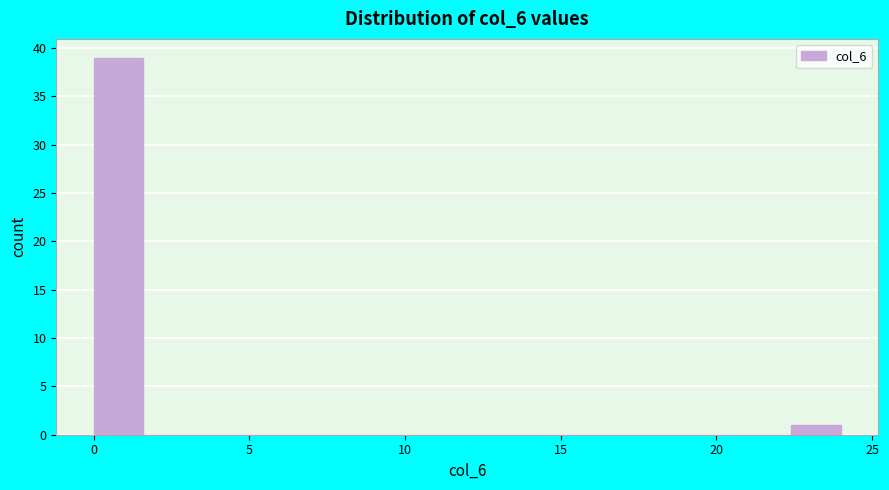

Around what value on the x-axis is the tallest bar? Give the approximate position of its centre, as read against the axis.

1.0